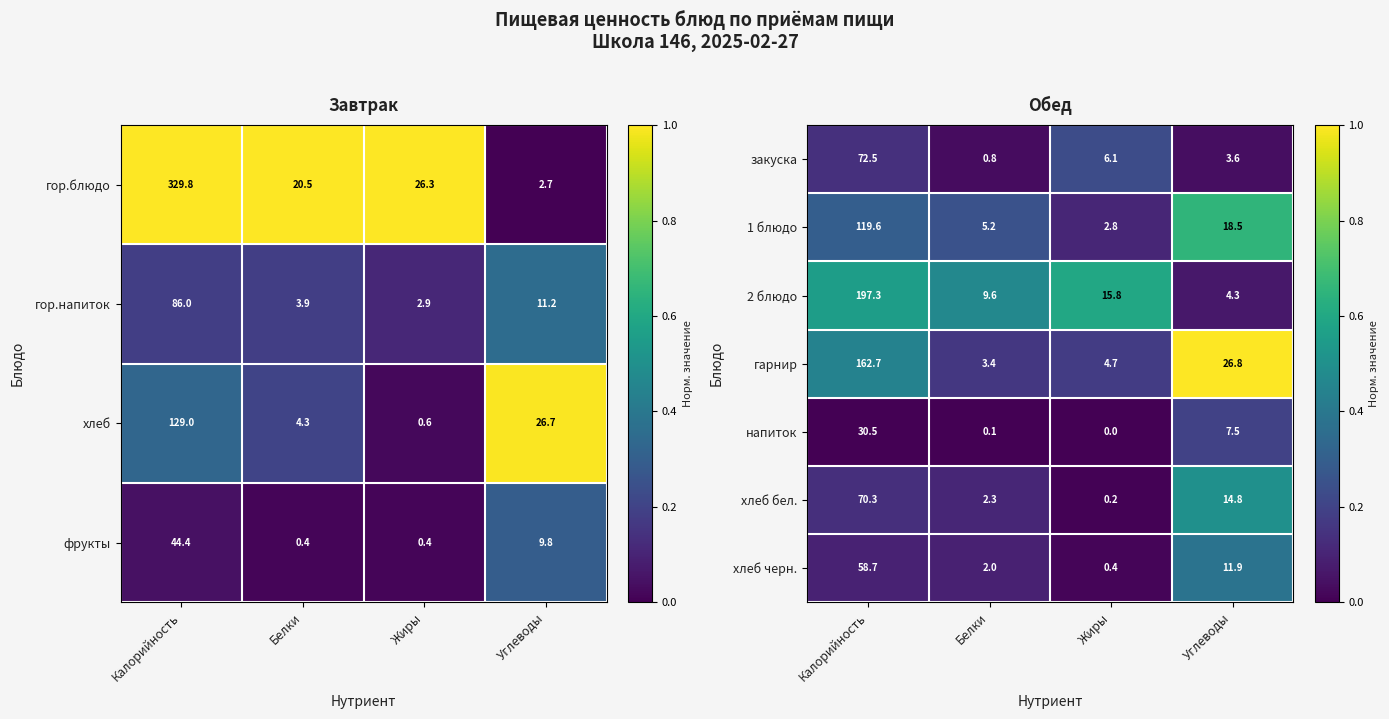

At how many categories does at least one series exceed 0?

4